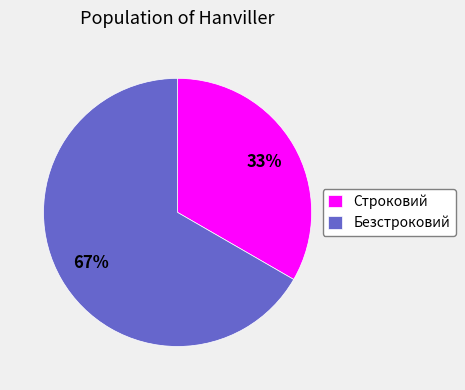

To the nearest percent, what portion does Безстроковий represent?

67%